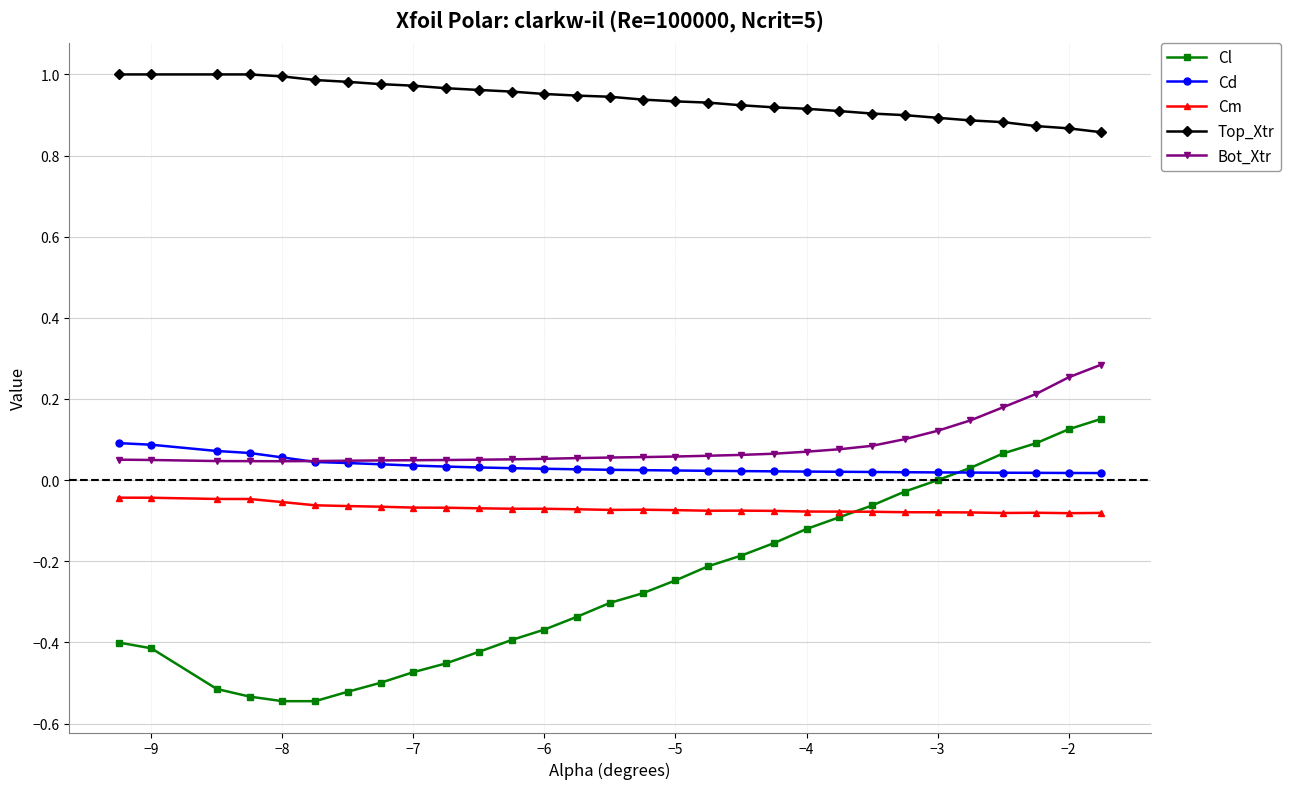

What is the sum of all Cl values?

-7.6